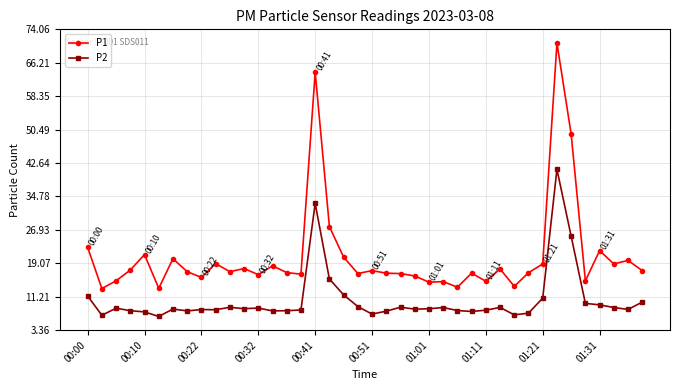

List the series in order of their overall mean, lowest first.

P2, P1